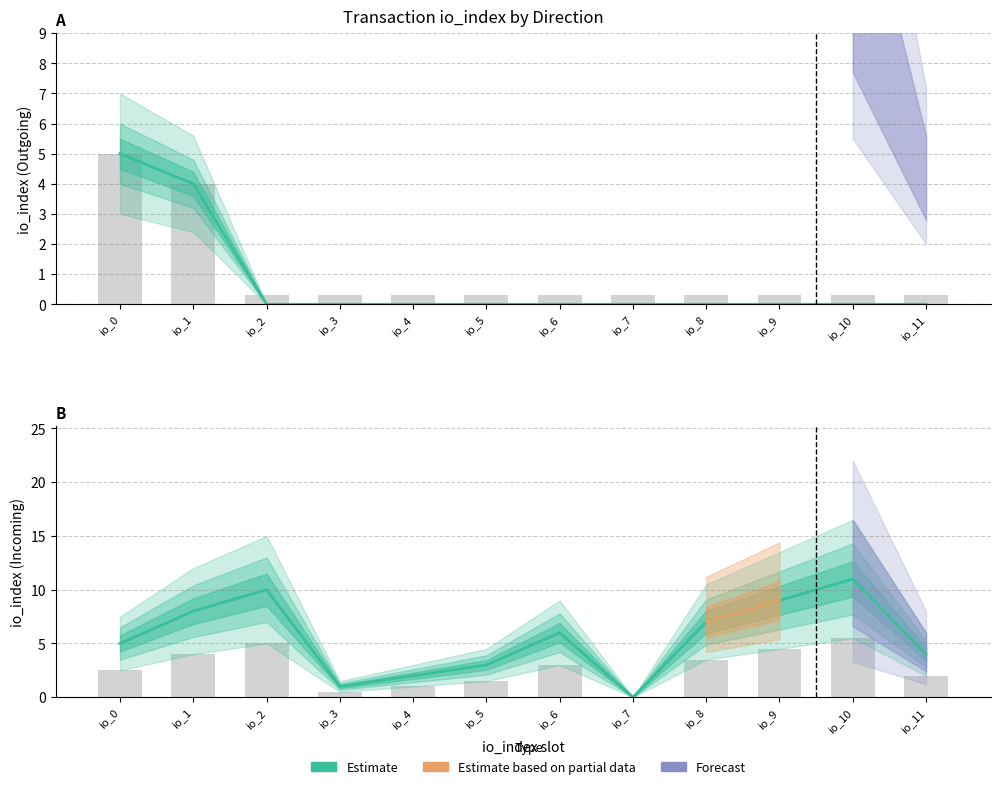

Is the value of Incoming (1) at io_6 greater than the value of Outgoing (-1) at io_7?

Yes